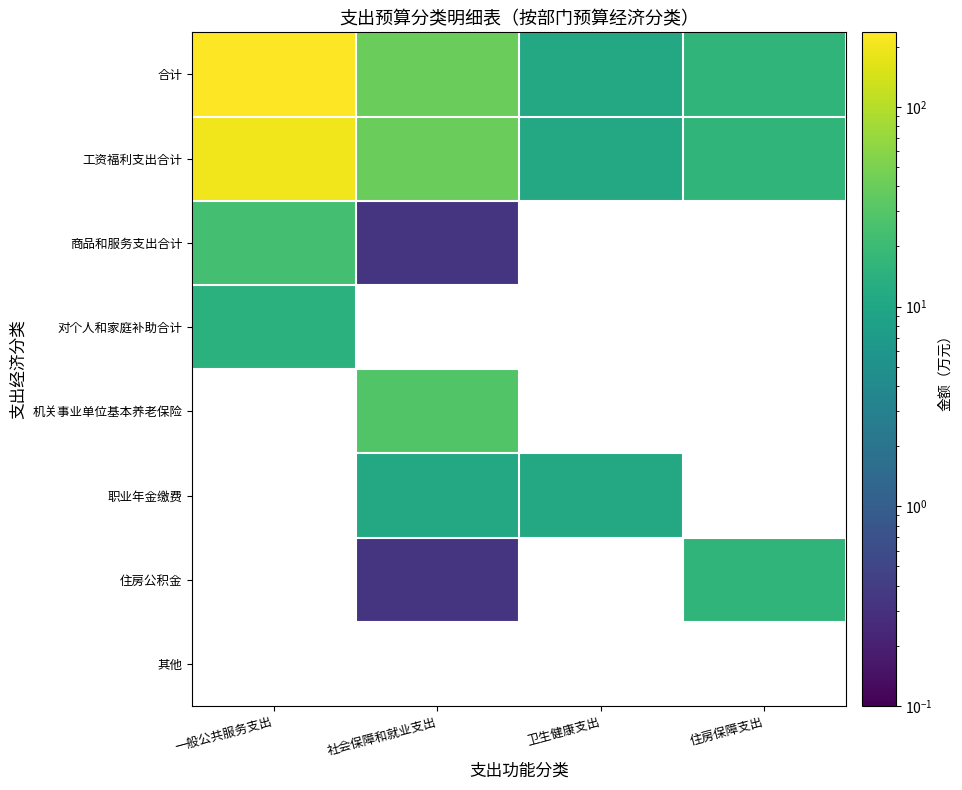

Which series has the largest total across all categories?

合计